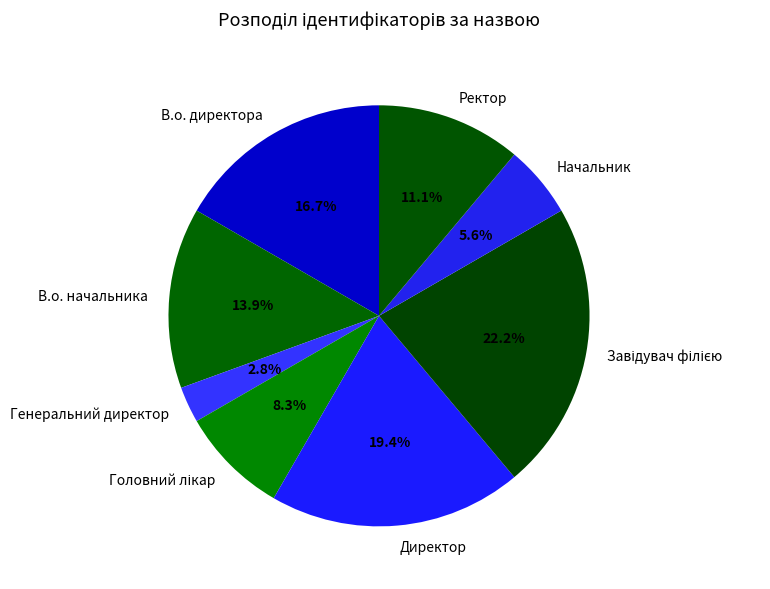

Which category has the smallest portion of the pie?

Генеральний директор